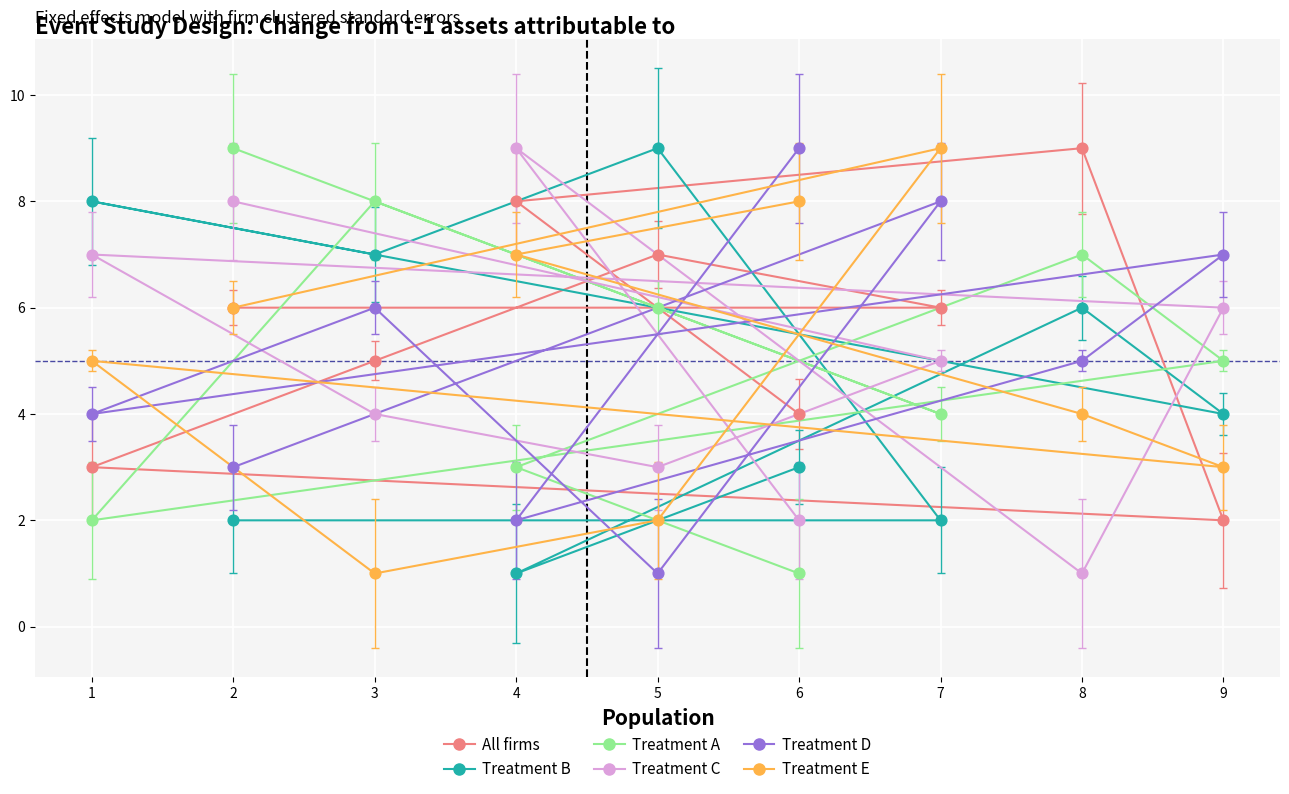

Which series has the largest total across all categories?

All firms